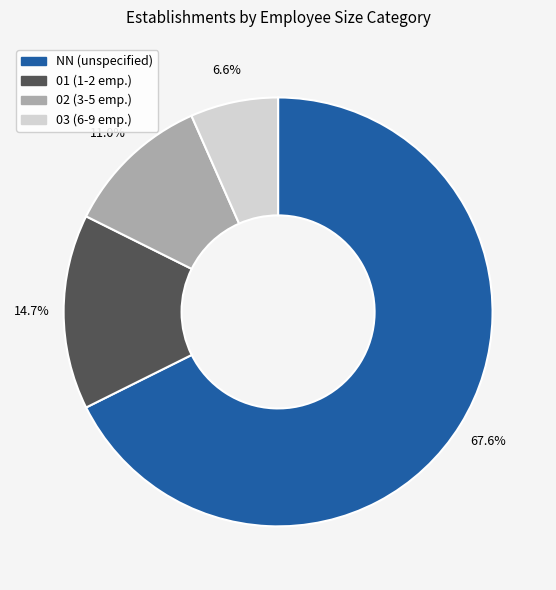

What percentage is the 01 slice, to the nearest percent?

15%